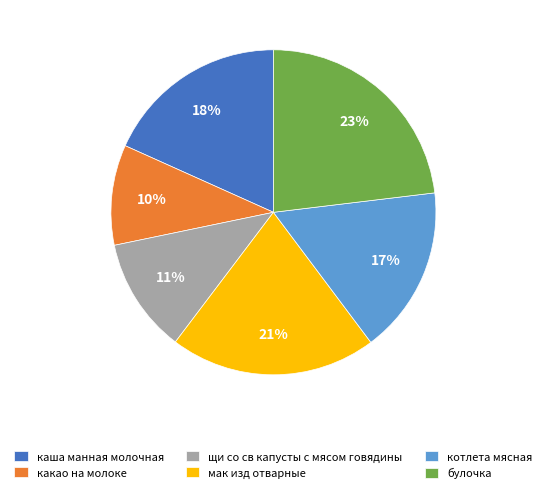

What is the smallest slice in the pie chart?

какао на молоке